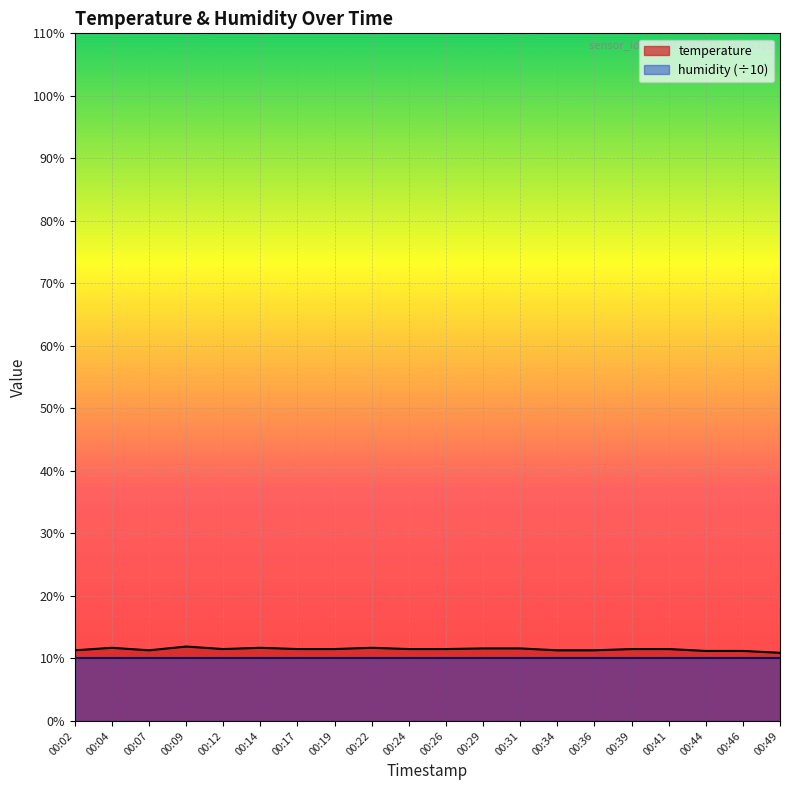

What is the ratio of the value at 00:04 to the value at 00:29?

1.0